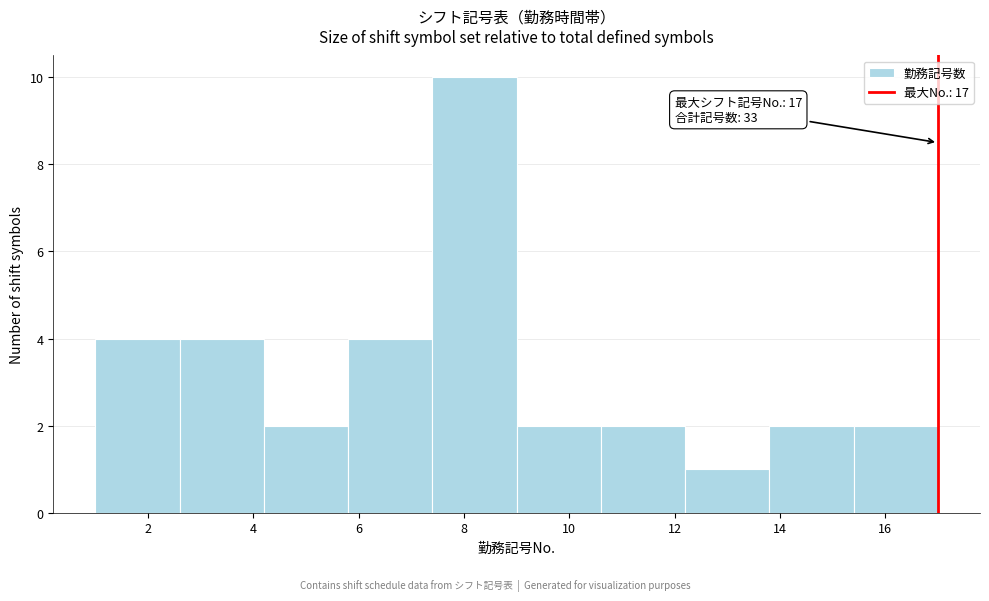

Over which range of the x-axis is the bar tallest?

7.4 to 9.0